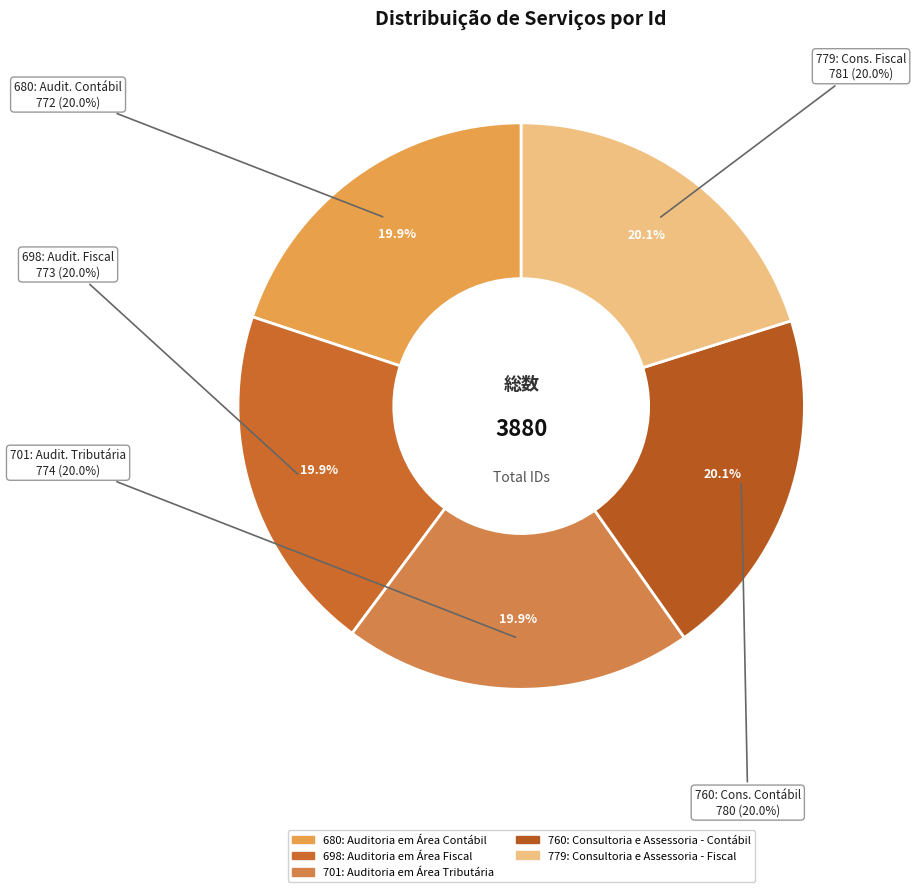

How many slices are in this pie chart?

5